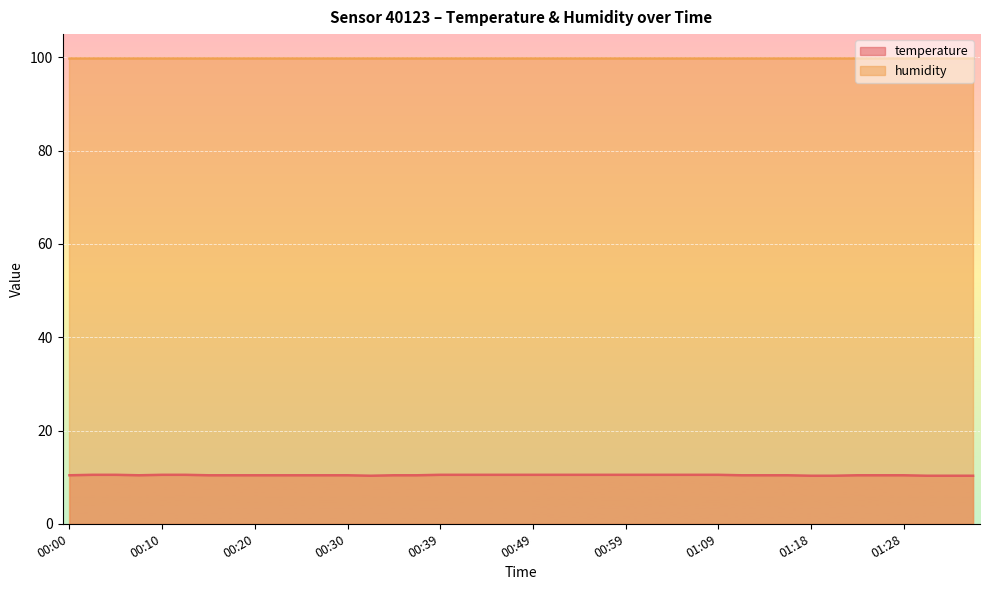

What is the sum of all values?

417.1